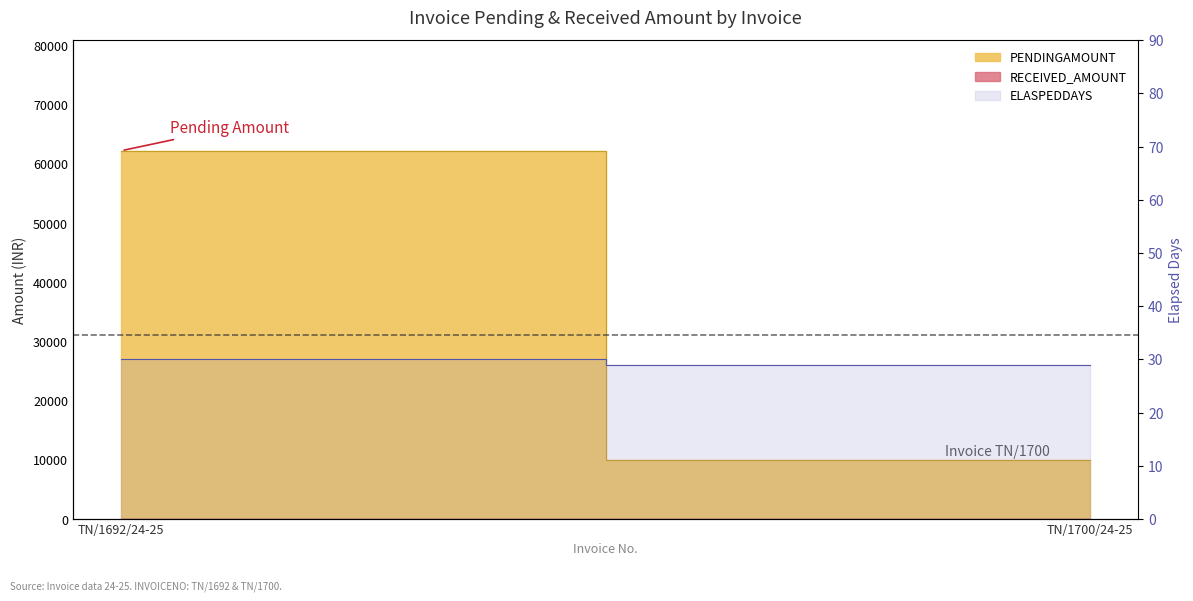

Rank the categories by value from highest to lowest.

TN/1692/24-25, TN/1700/24-25